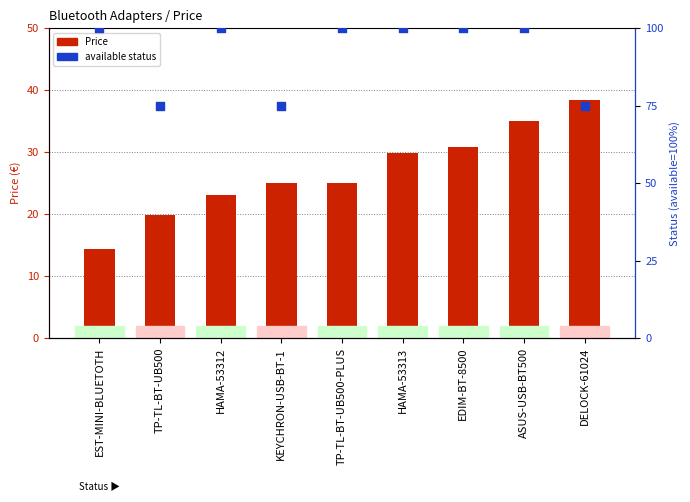

Which series reaches the maximum Y coordinate?

available status